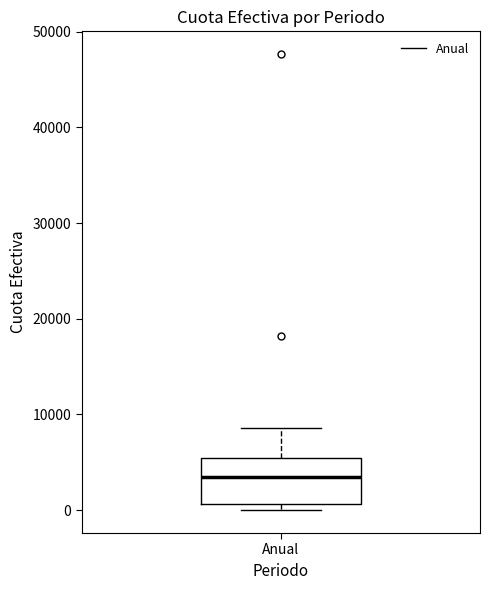

Transcribe this box plot: give where the median line is, the range the box spans, and where the two whiskers end, as read against the y-axis. The values are not printed on the chart, so give them approximately, as read against the axis.

median 3000, box 1000 to 5000, whiskers 0 to 9000